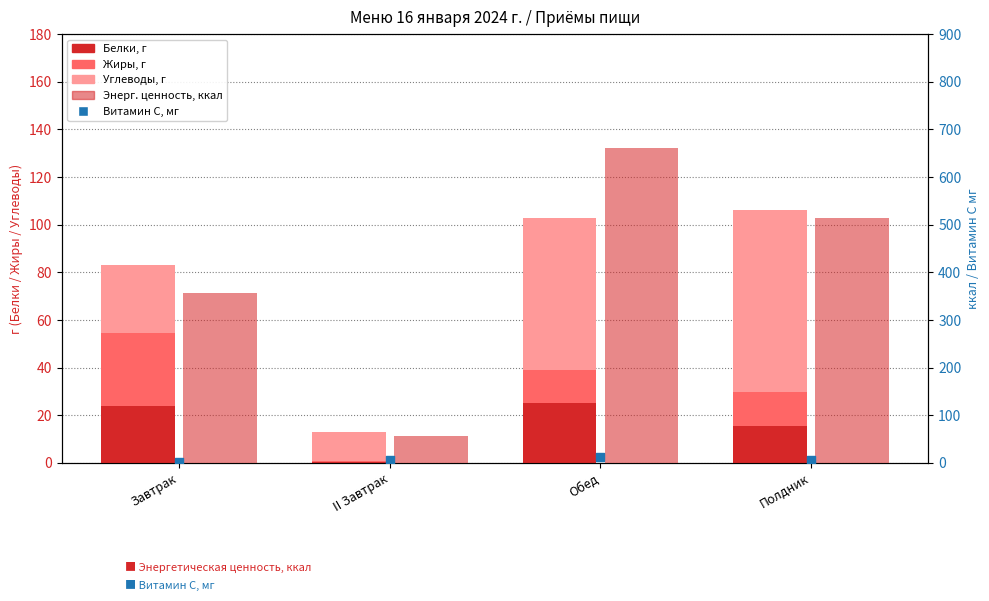

Is the value of Витамин С, мг at Полдник greater than the value of Энерг. ценность, ккал at II Завтрак?

No